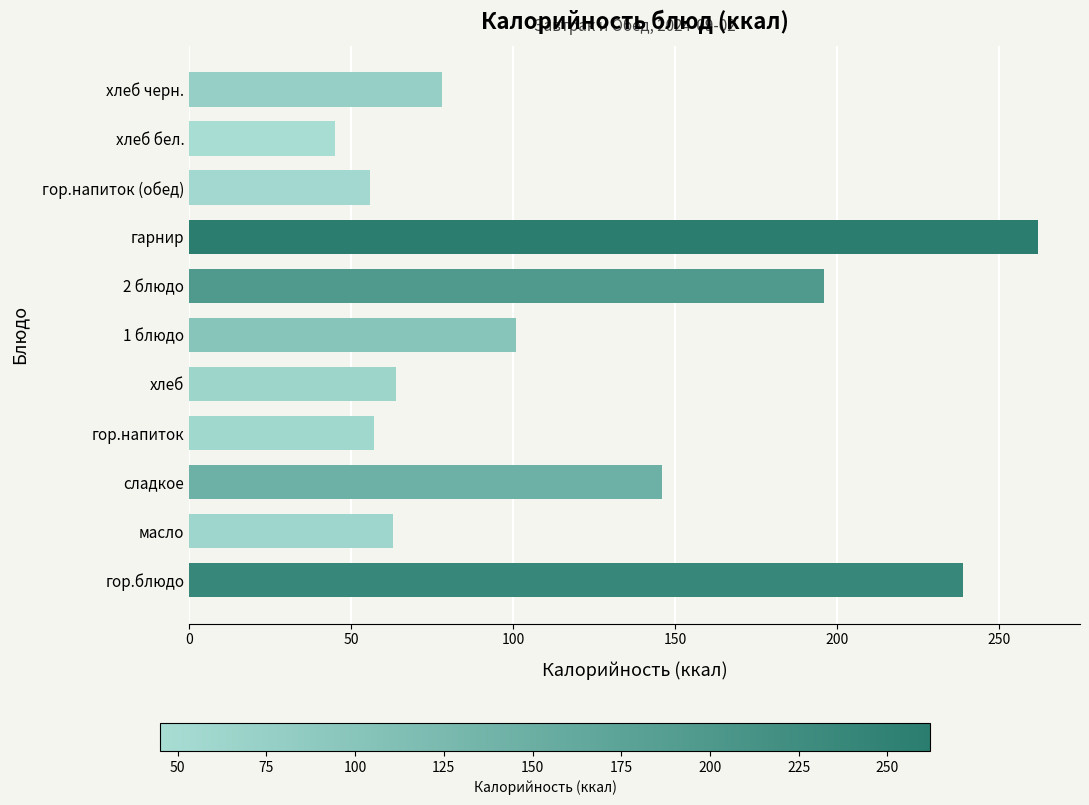

Is it true that the value at гарнир is 262.0?

True